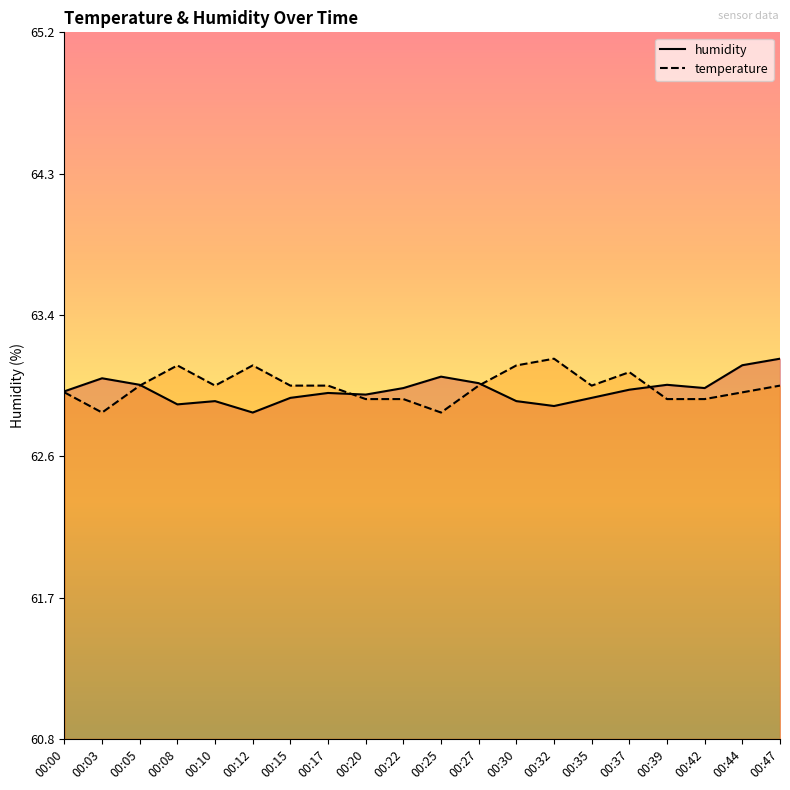

The value of humidity at 00:17 is 63.0. True or false?

True